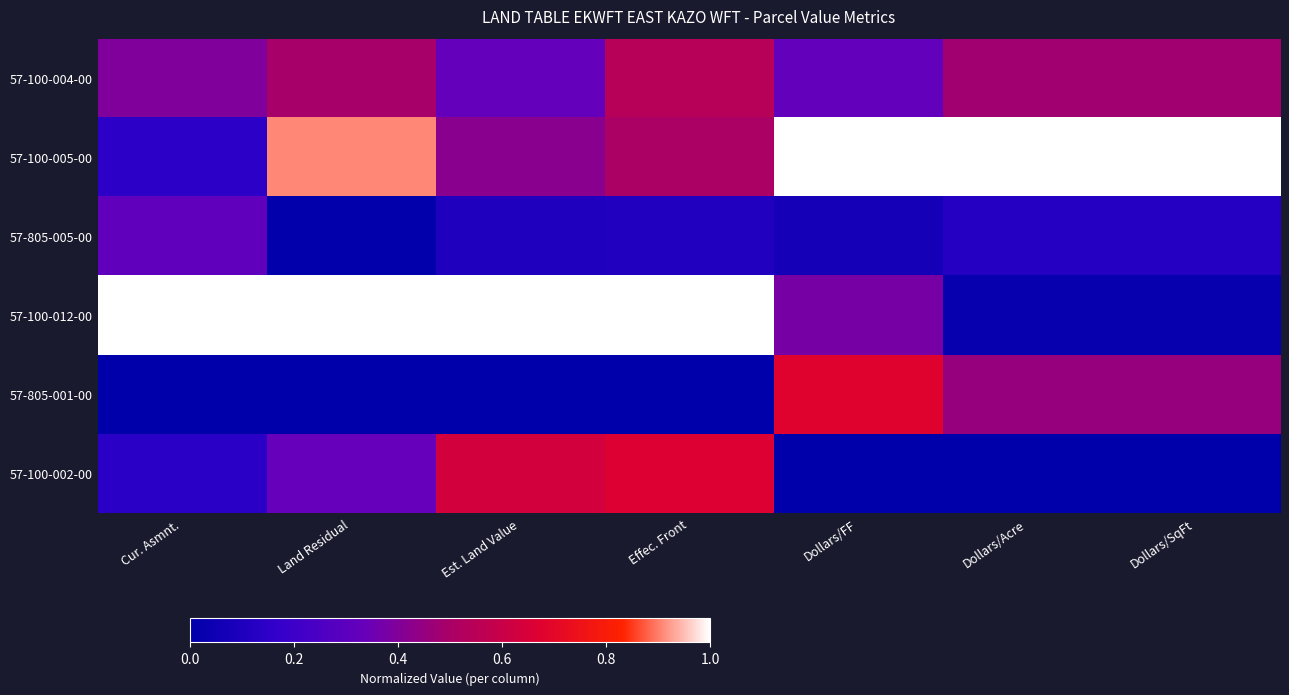

Reading left to right, what are all the values shown in this chart?

57-100-004-00: Cur. Asmnt.=0.4	Land Residual=0.5	Est. Land Value=0.3	Effec. Front=0.5	Dollars/FF=0.3	Dollars/Acre=0.5	Dollars/SqFt=0.5
57-100-005-00: Cur. Asmnt.=0.1	Land Residual=0.9	Est. Land Value=0.4	Effec. Front=0.5	Dollars/FF=1.0	Dollars/Acre=1.0	Dollars/SqFt=1.0
57-805-005-00: Cur. Asmnt.=0.3	Land Residual=0.0	Est. Land Value=0.1	Effec. Front=0.1	Dollars/FF=0.1	Dollars/Acre=0.1	Dollars/SqFt=0.1
57-100-012-00: Cur. Asmnt.=1.0	Land Residual=1.0	Est. Land Value=1.0	Effec. Front=1.0	Dollars/FF=0.4	Dollars/Acre=0.0	Dollars/SqFt=0.0
57-805-001-00: Cur. Asmnt.=0.0	Land Residual=0.0	Est. Land Value=0.0	Effec. Front=0.0	Dollars/FF=0.7	Dollars/Acre=0.5	Dollars/SqFt=0.5
57-100-002-00: Cur. Asmnt.=0.1	Land Residual=0.3	Est. Land Value=0.6	Effec. Front=0.7	Dollars/FF=0.0	Dollars/Acre=0.0	Dollars/SqFt=0.0